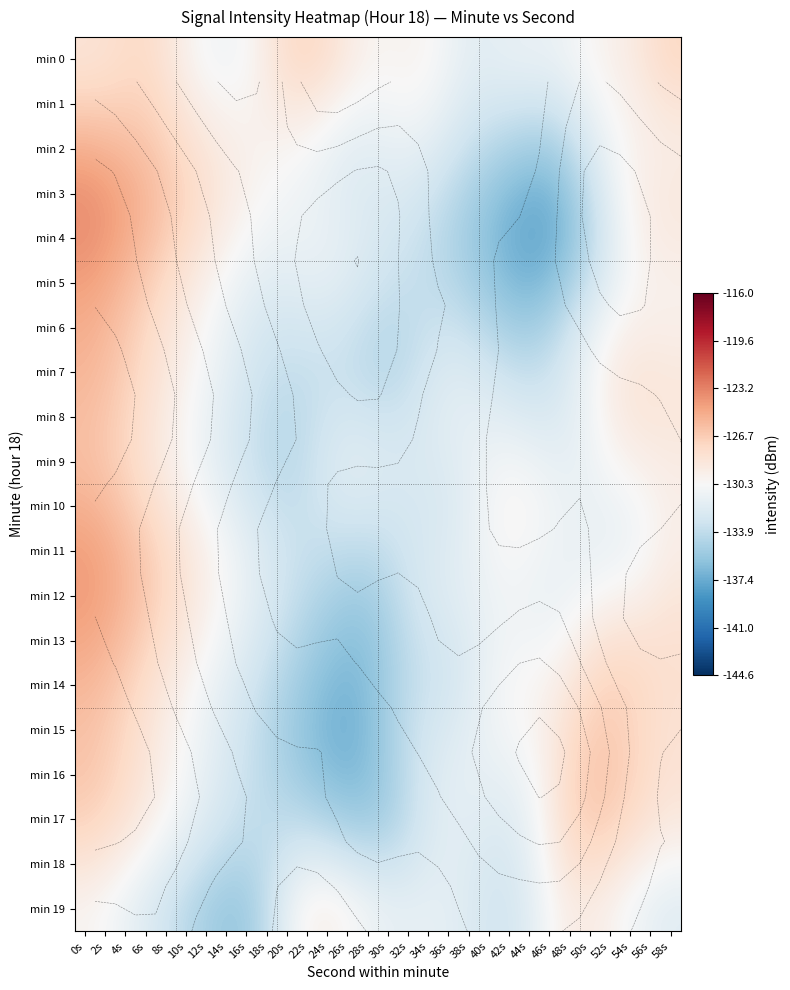

What is the sum of the min 13 values at 18s and 2s?

-258.3